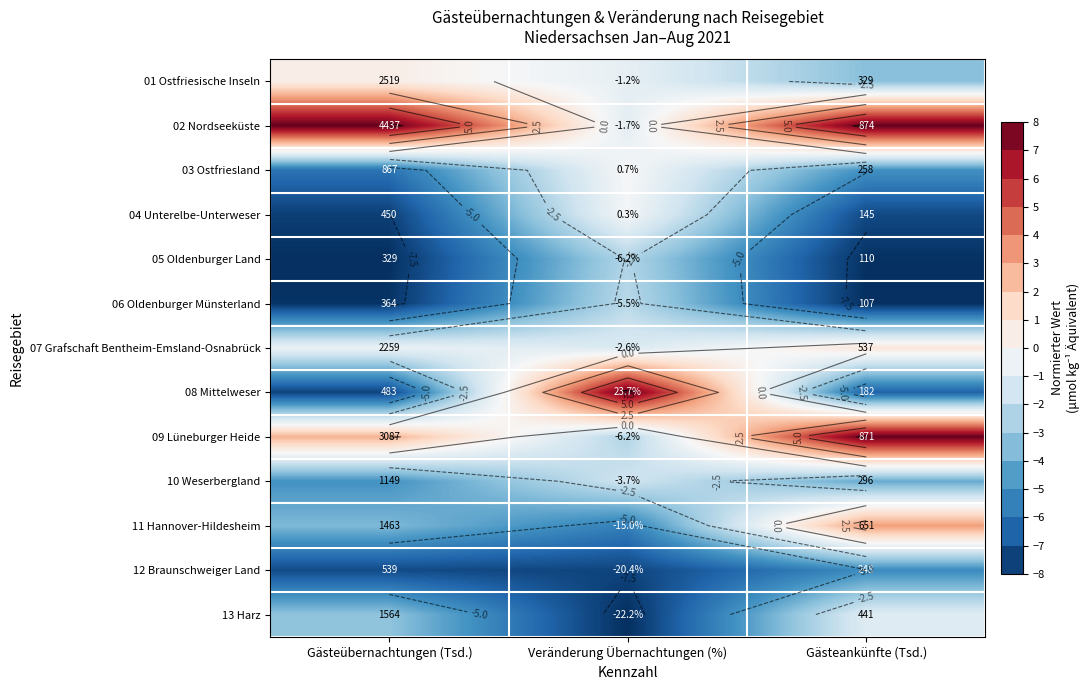

Rank the categories by 05 Oldenburger Land value from highest to lowest.

Veränderung Übernachtungen (%), Gästeankünfte (Tsd.), Gästeübernachtungen (Tsd.)